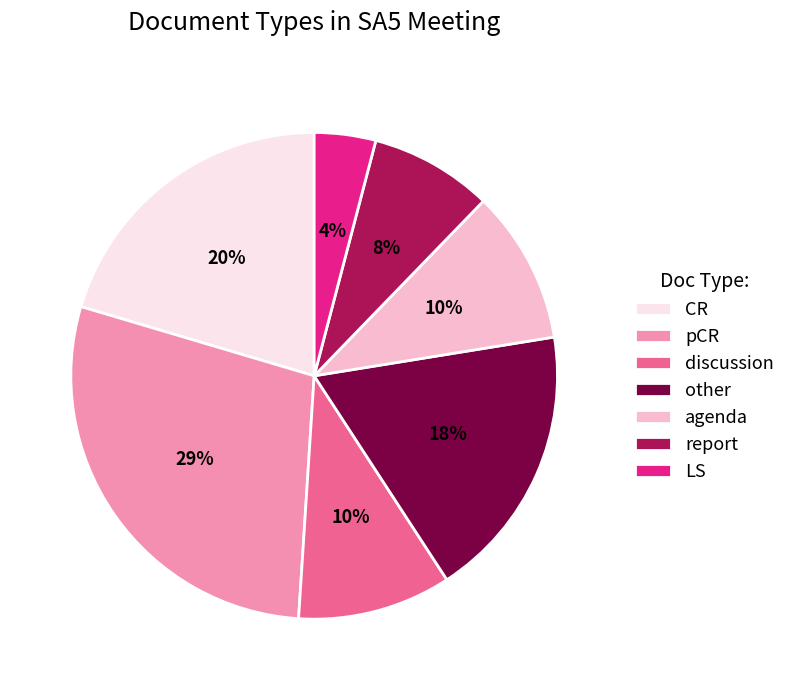

Between LS and CR, which is larger?

CR